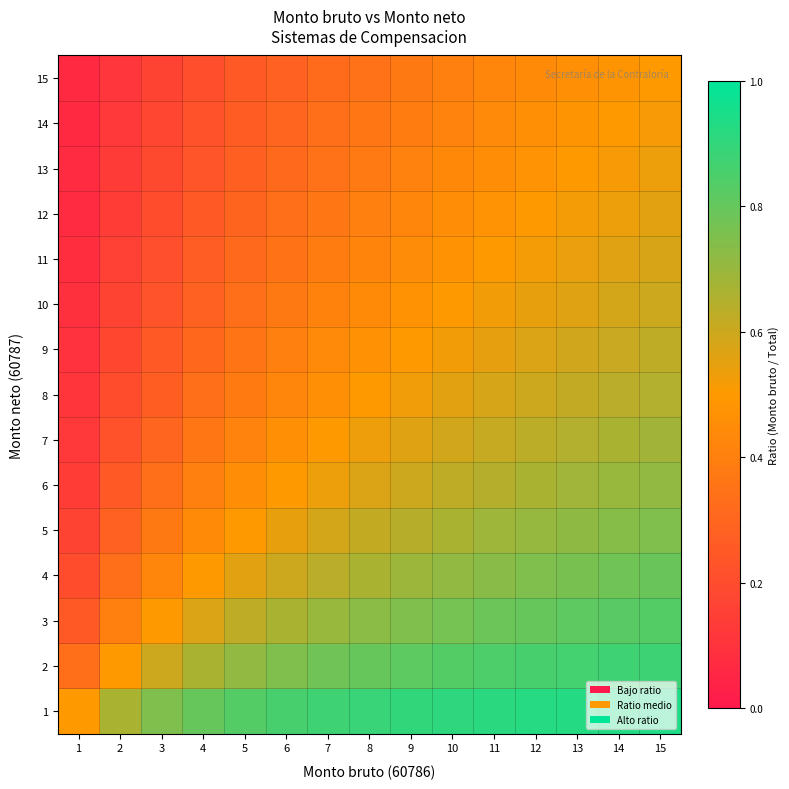

Which series has the largest range (max minus min)?

4